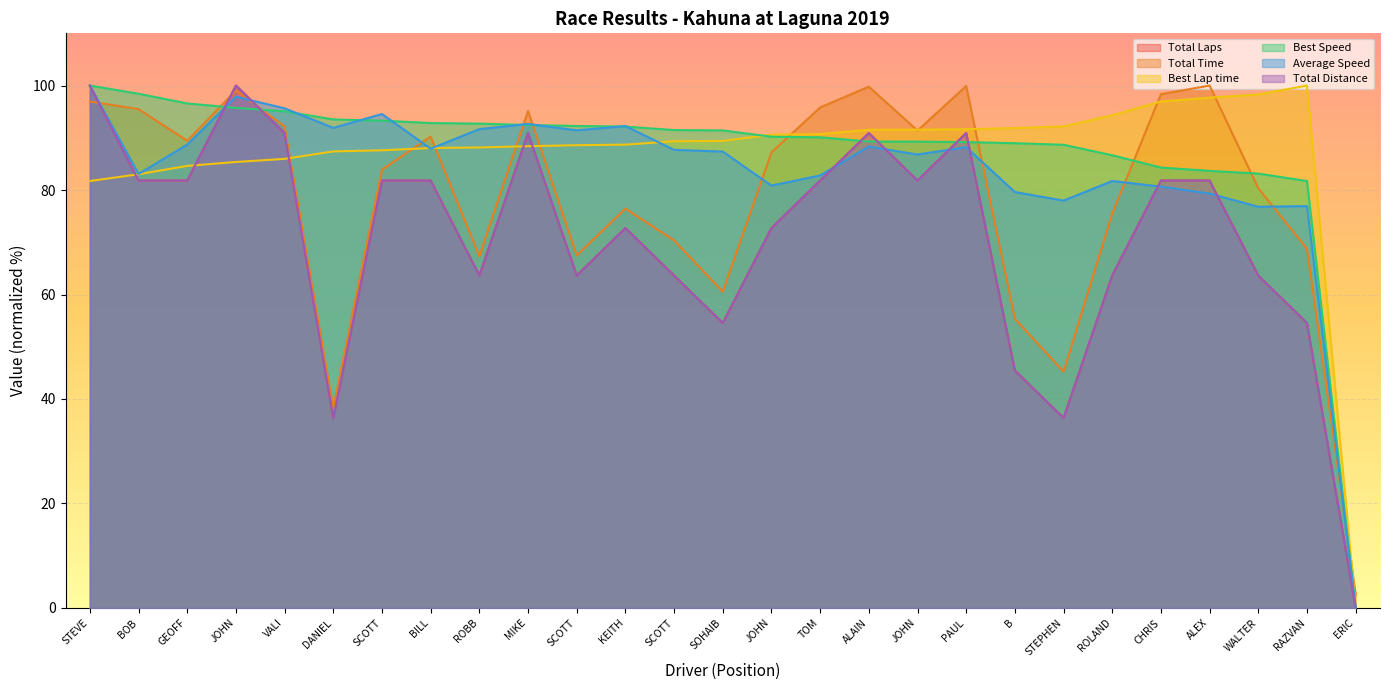

The value of Best Lap time at ROBB is 42.5. True or false?

False